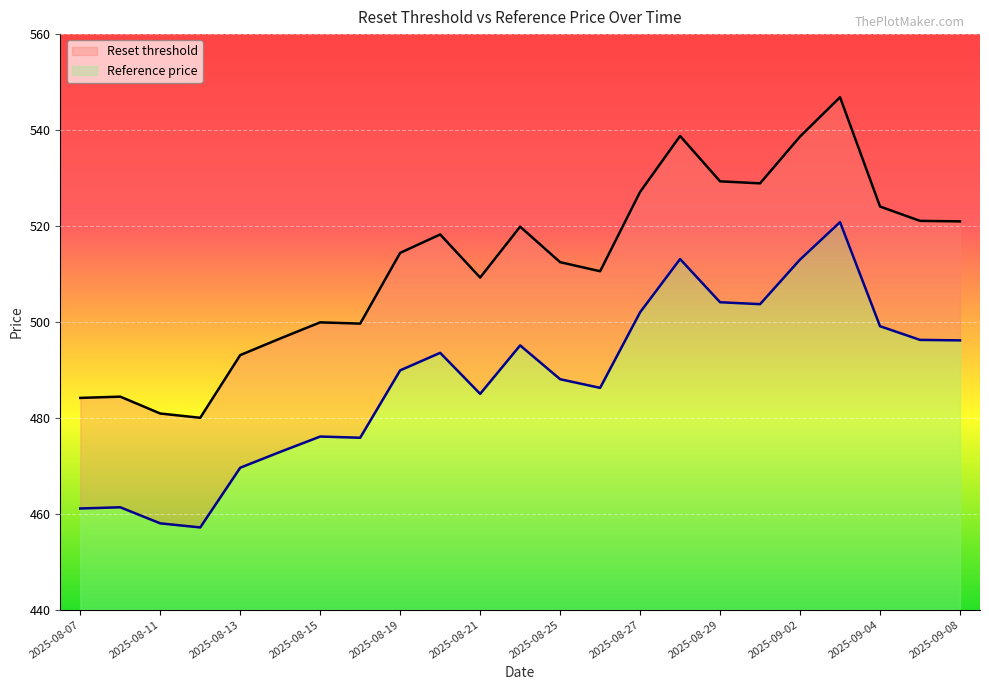

Rank the categories by Reset threshold value from highest to lowest.

2025-09-03, 2025-08-28, 2025-09-02, 2025-08-29, 2025-09-01, 2025-08-27, 2025-09-04, 2025-09-05, 2025-09-08, 2025-08-22, 2025-08-20, 2025-08-19, 2025-08-25, 2025-08-26, 2025-08-21, 2025-08-15, 2025-08-18, 2025-08-14, 2025-08-13, 2025-08-08, 2025-08-07, 2025-08-11, 2025-08-12